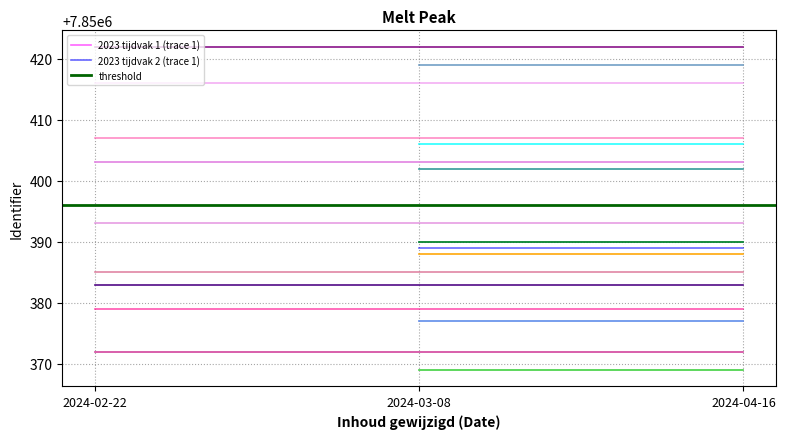

What is the value of the 2023 tijdvak 1 (trace 1) point at the 1st from the left?

7850403